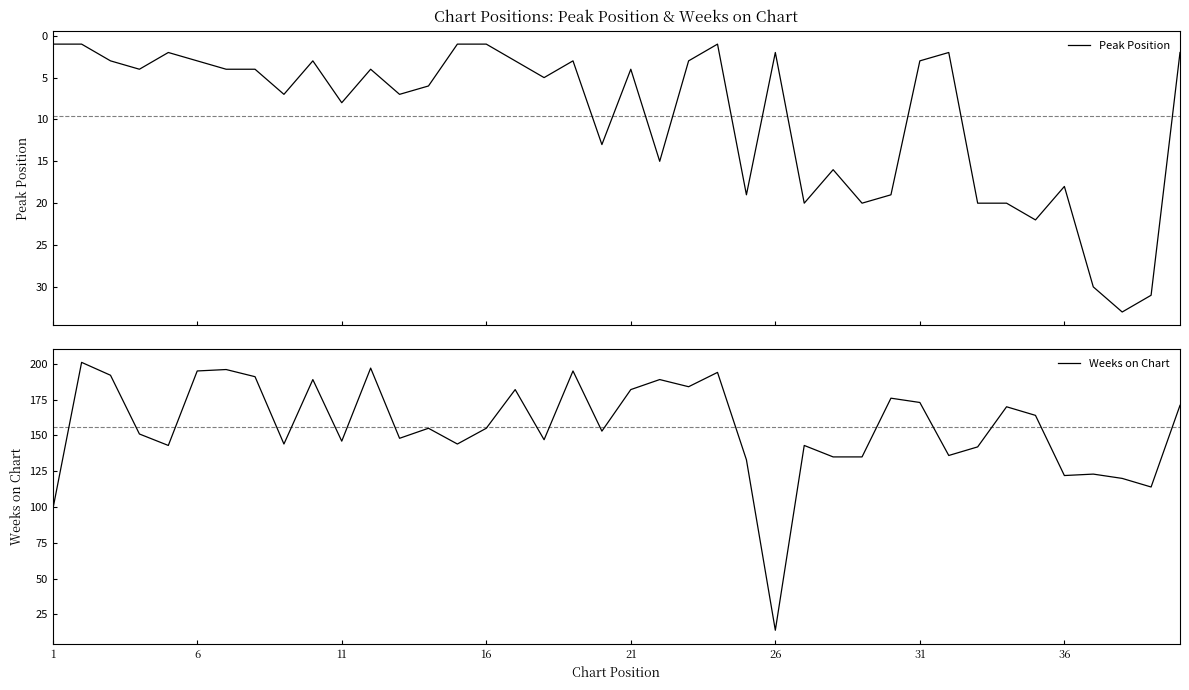

True or false: Peak Position and Weeks on Chart intersect in this chart.

False